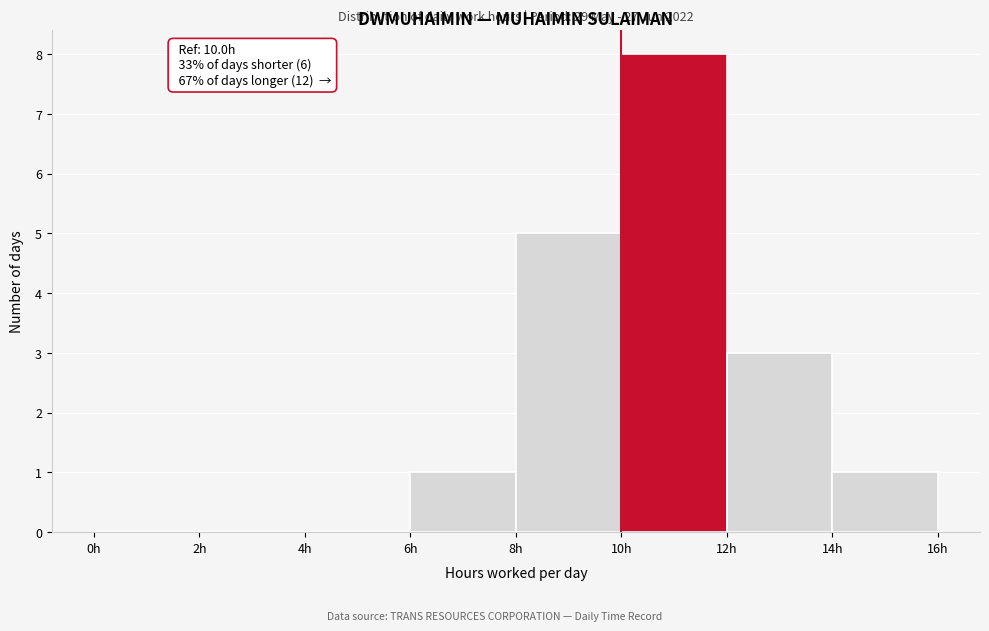

Which range on the x-axis has the tallest bar?

10 to 12